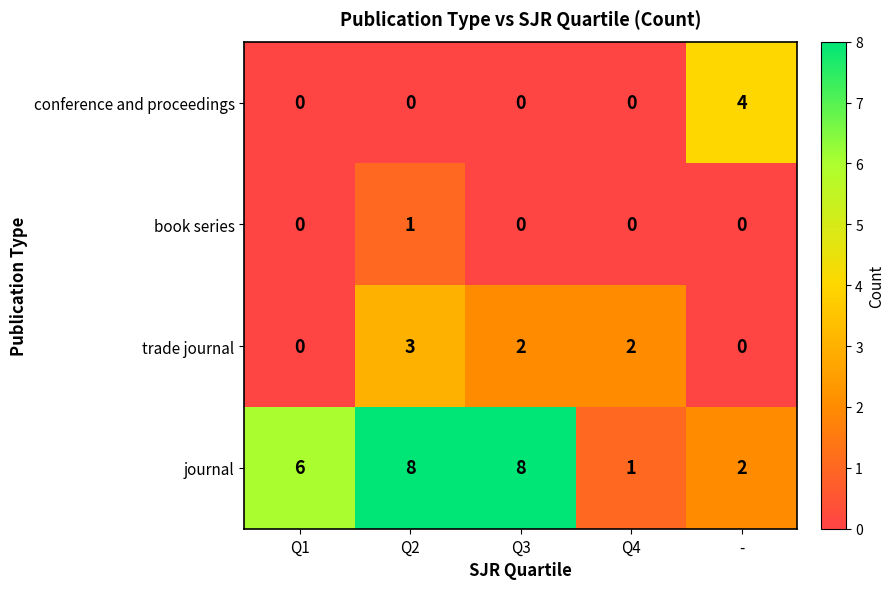

What is the total value across all series at -?

6